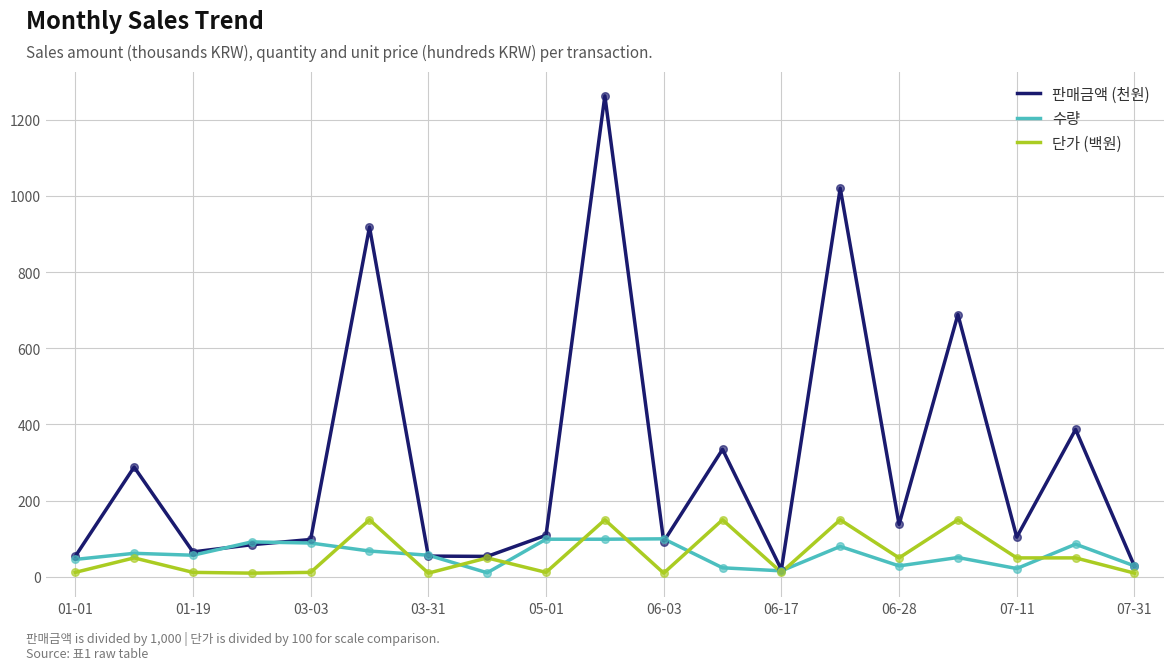

Which series has the largest range (max minus min)?

판매금액 (천원)